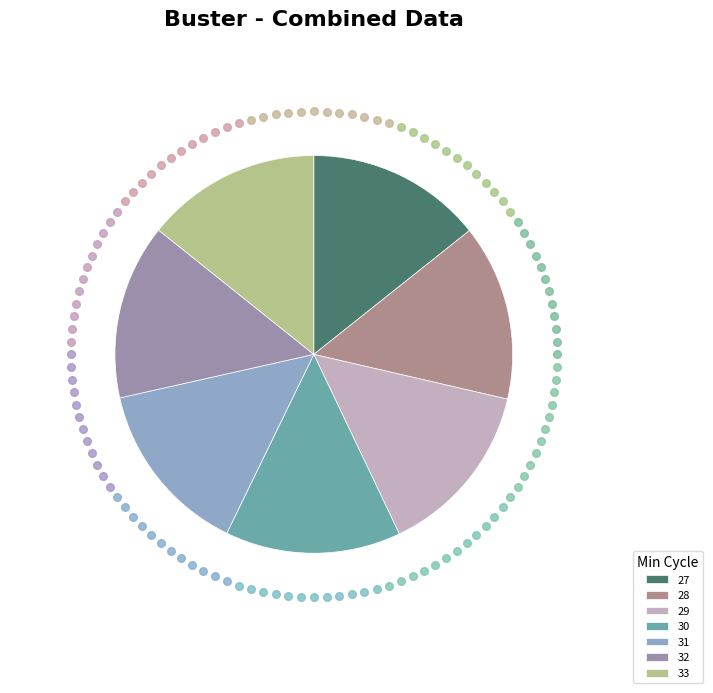

Combined, what portion of the pie is 27 and 33?

28.6%